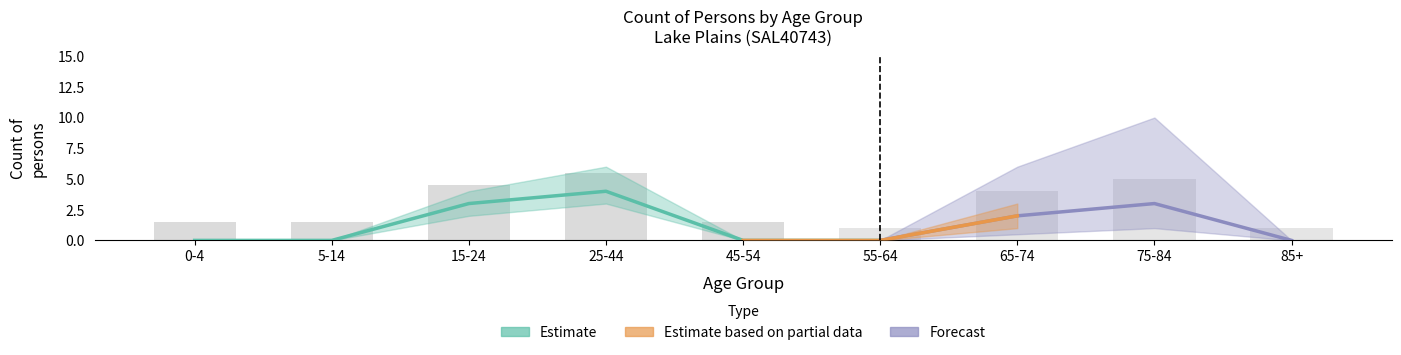

True or false: Males (All Countries) - Low has a value of 1 at 5-14.

False